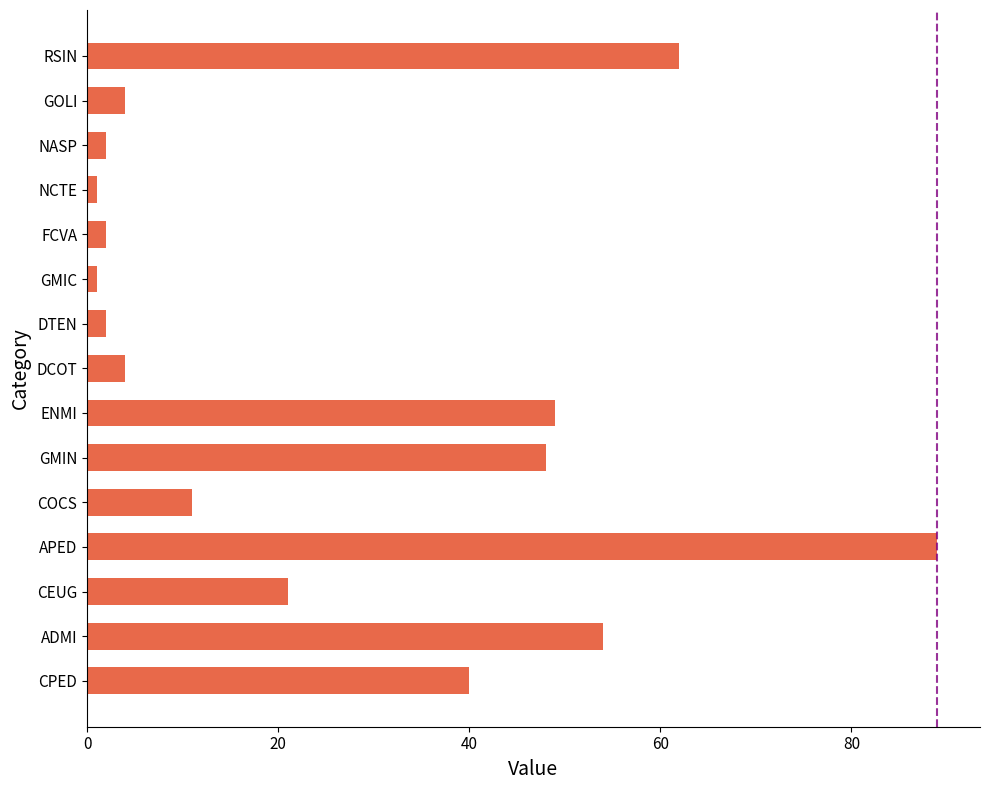

What value does the data have at CPED?

40